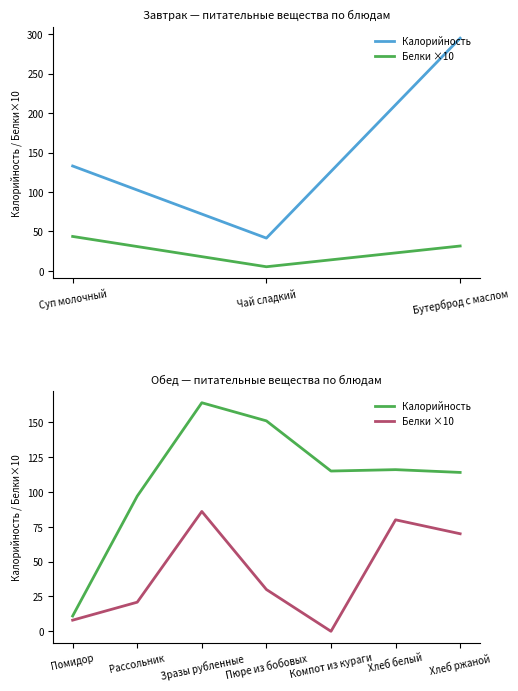

How many data points in Белки ×10 are less than 30?

3